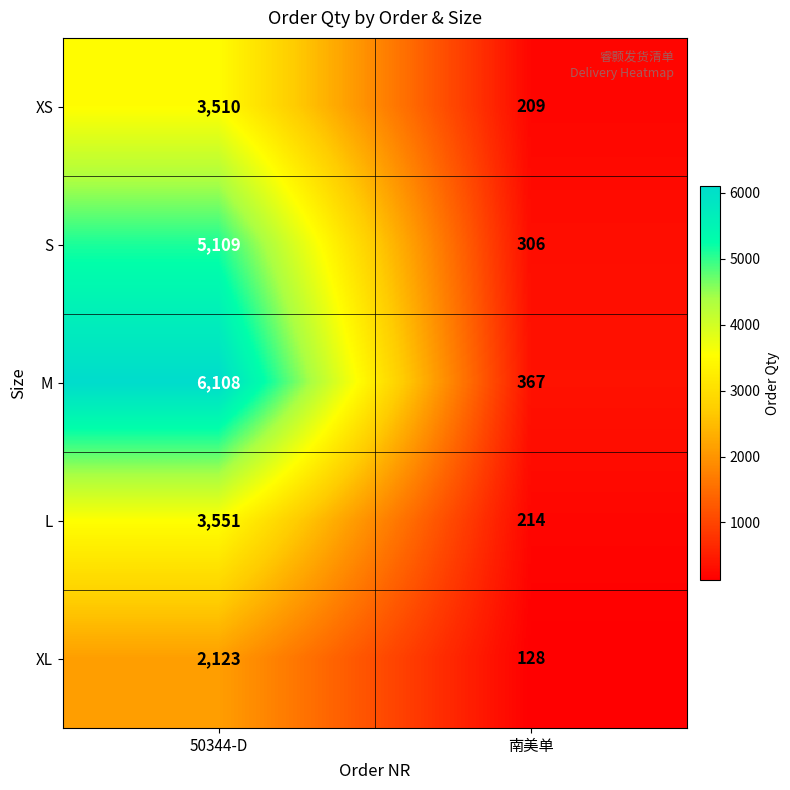

The XS series shows 209 at 南美单. True or false?

True